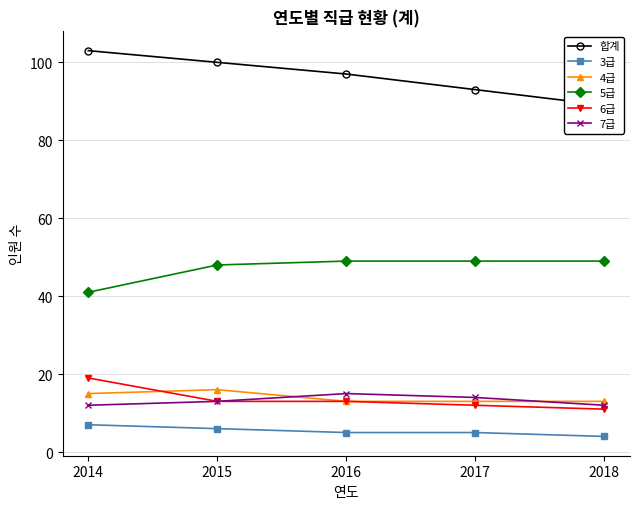

What is the greatest value displayed?

103